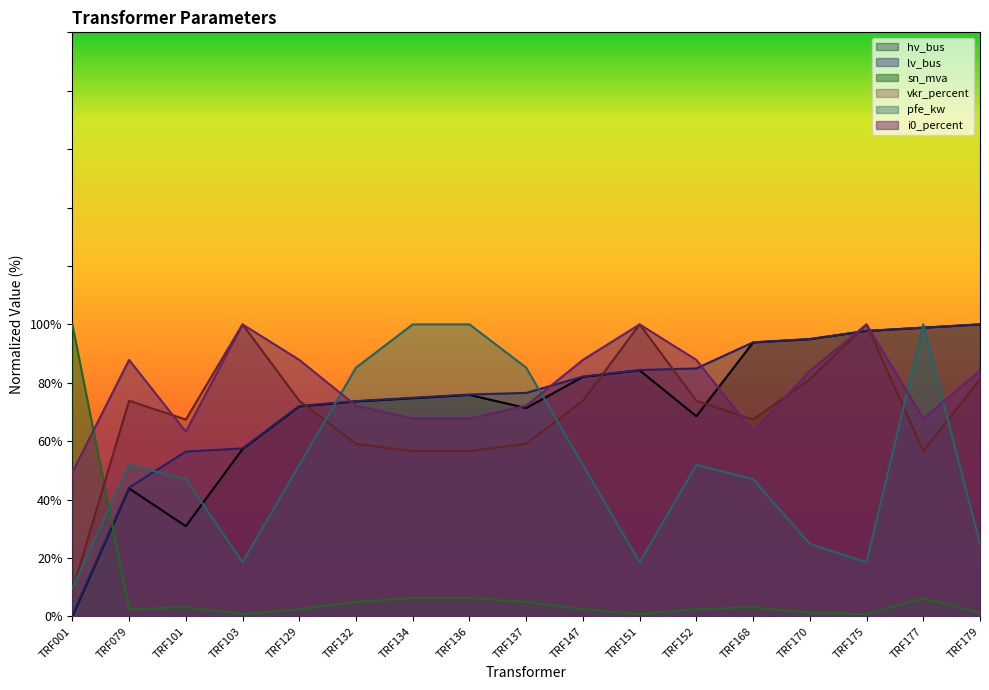

What is the value of the i0_percent point at the 12th from the left?

87.8